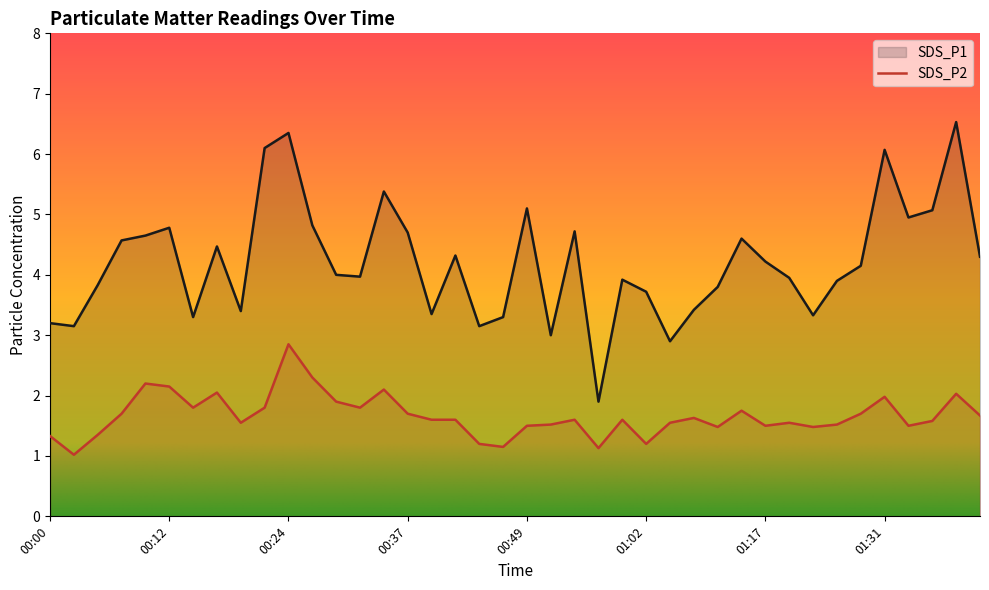

Which series has the widest spread of values?

SDS_P1